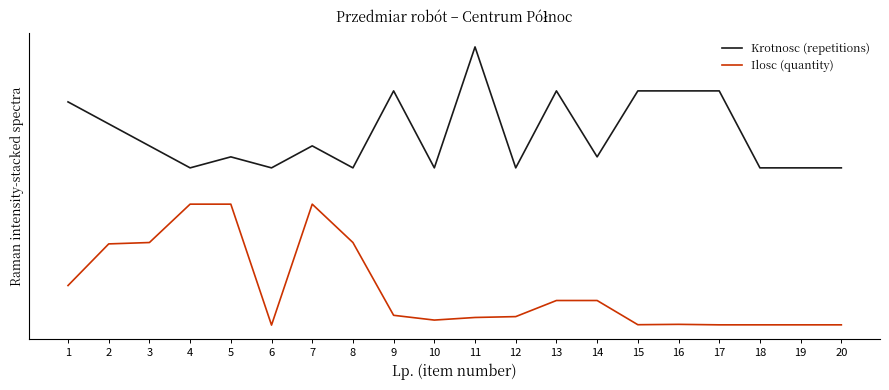

At which label is Krotnosc (repetitions) closest to 1?

4